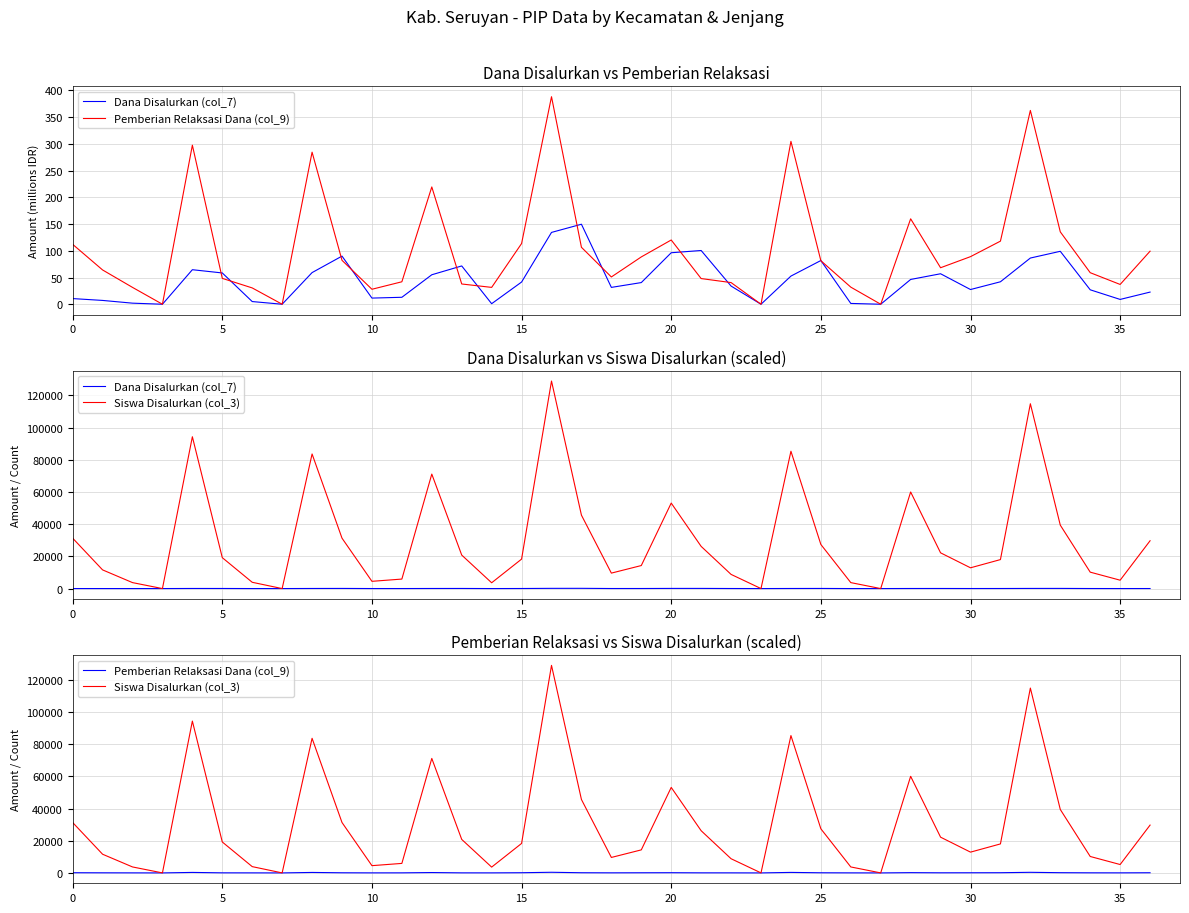

True or false: Pemberian Relaksasi Dana (col_9) has more than 0 interior local peaks.

True